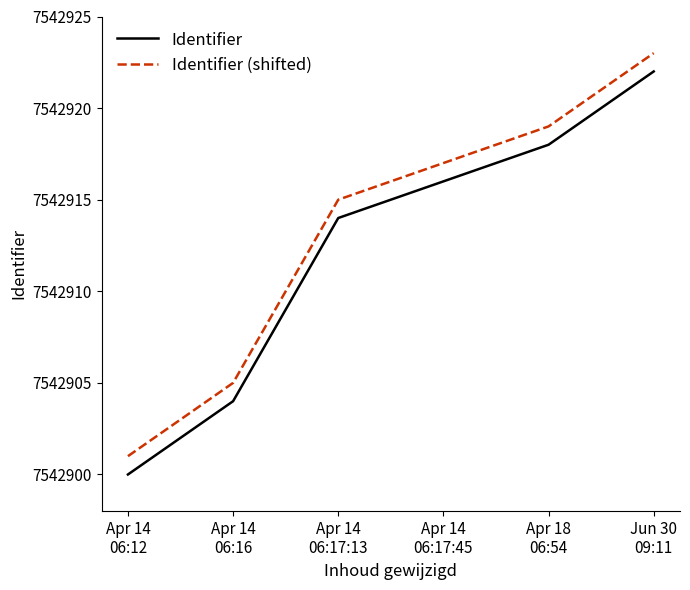

Reading left to right, list all the values displayed in this chart.

Identifier: 7542900	7542904	7542914	7542916	7542918	7542922
Identifier (shifted): 7542901	7542905	7542915	7542917	7542919	7542923